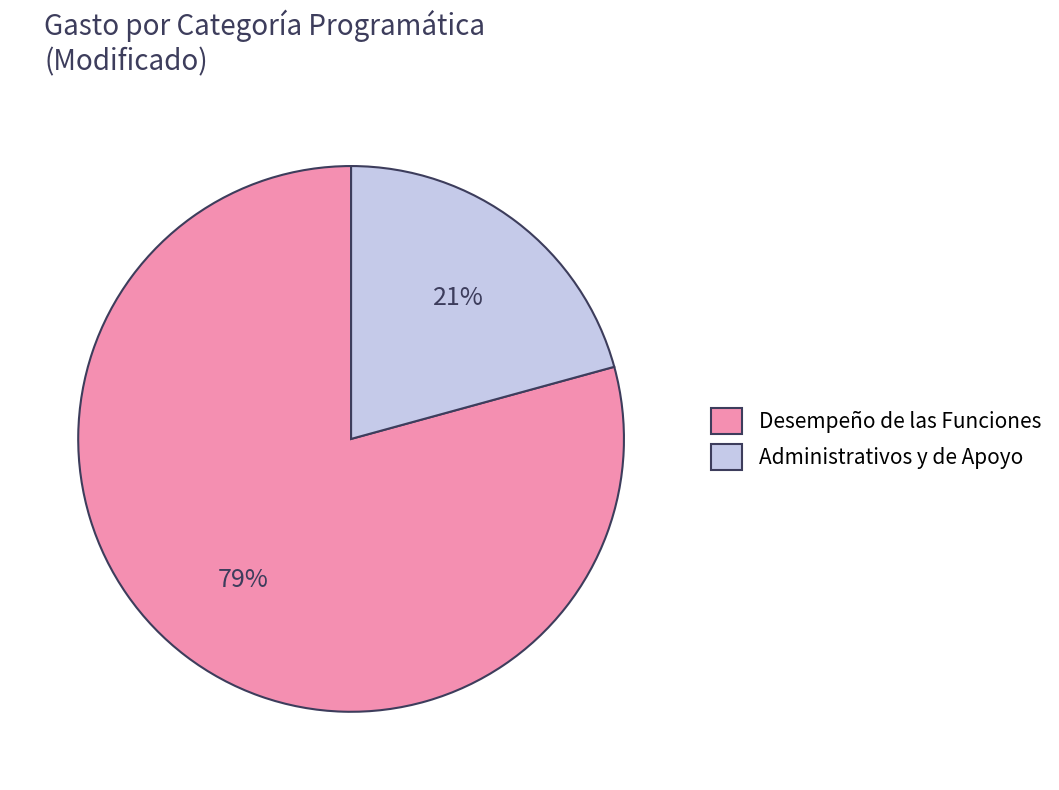

What percentage is the Desempeño de las Funciones slice, to the nearest percent?

79%